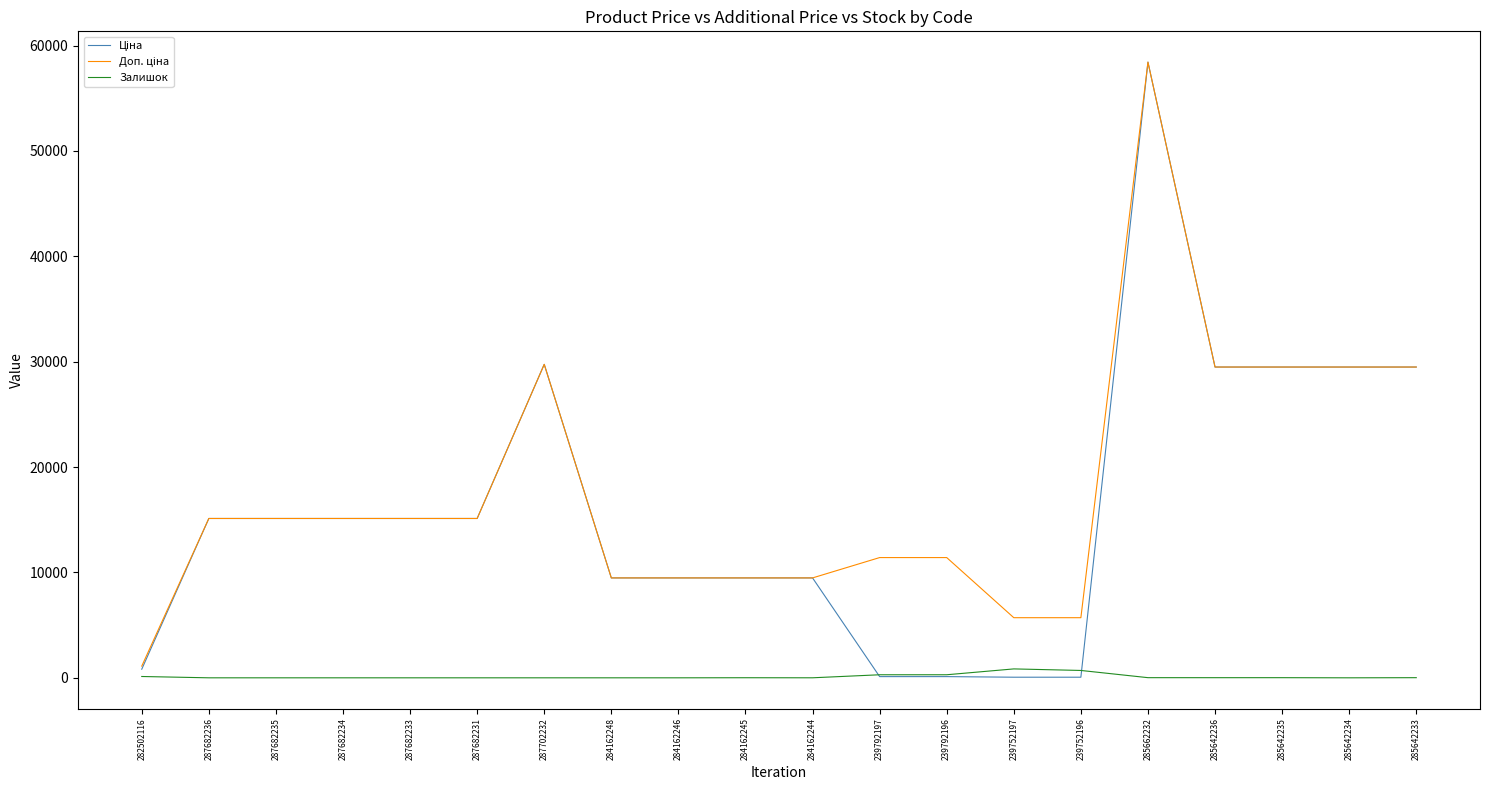

At which category is the sum across all series the highest?

285662232